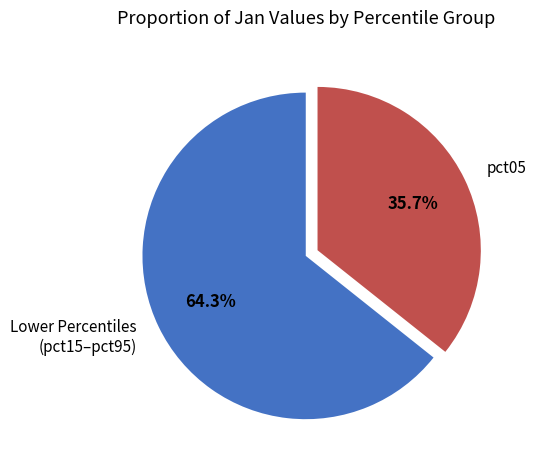

Which slice is the smallest?

pct05